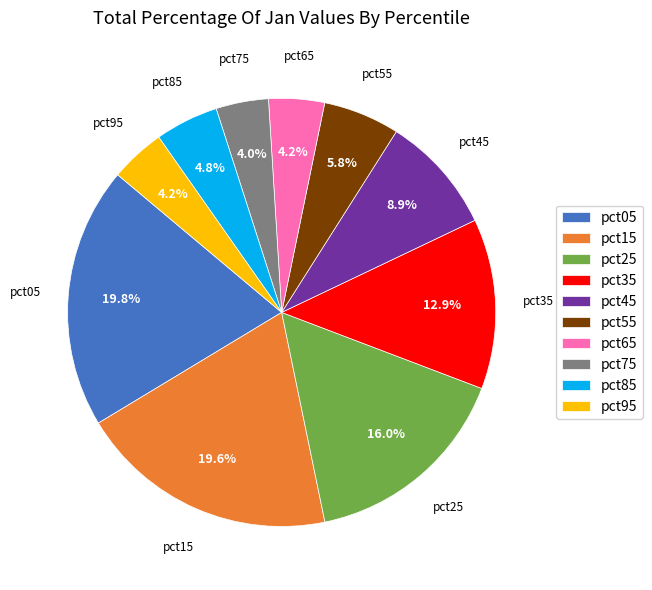

Count the number of slices in the pie.

10